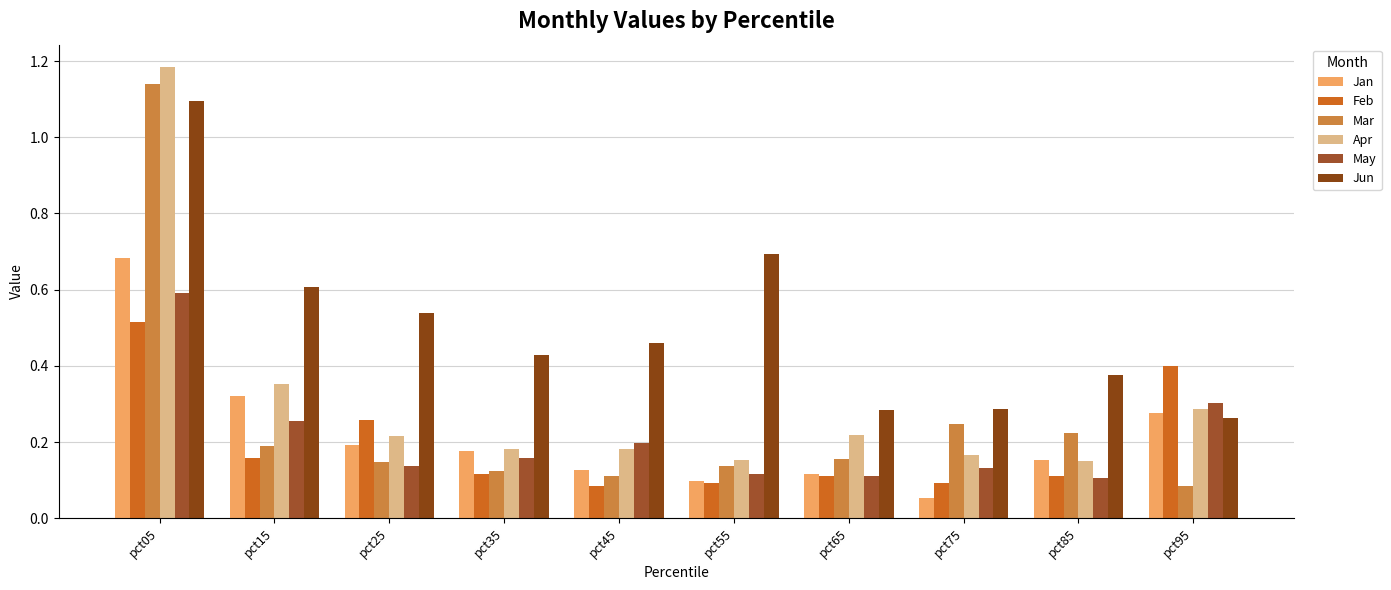

How many categories are shown in the chart?

10